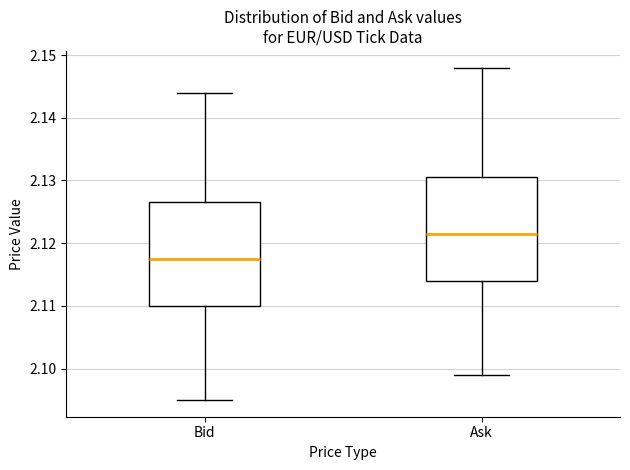

Where is the lower edge of the box for Bid on the y-axis? The values are not printed on the chart, so give them approximately, as read against the axis.

2.110